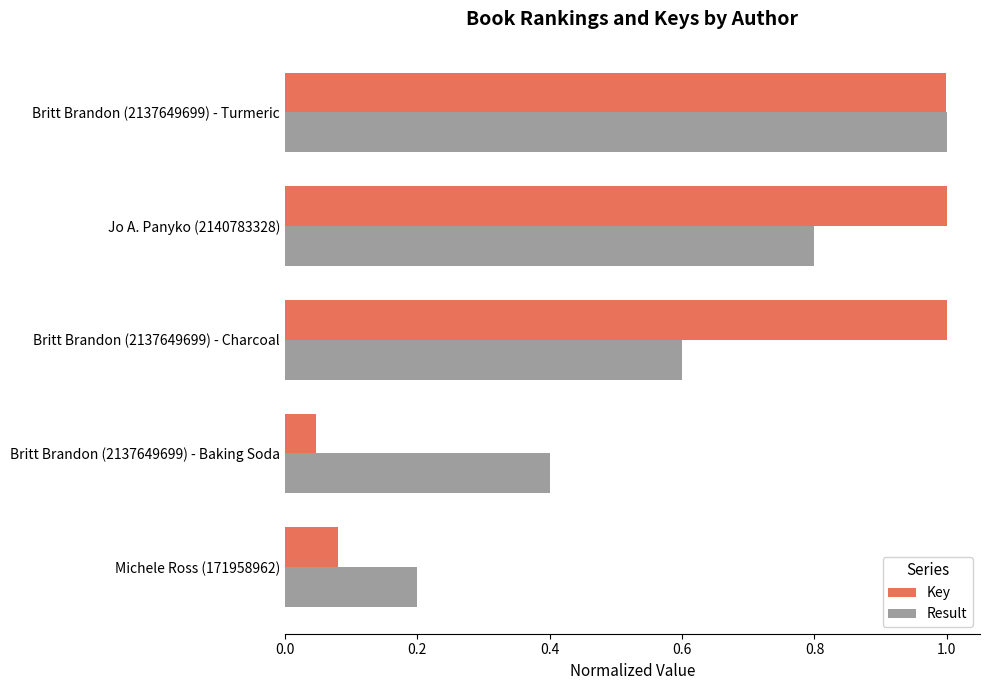

Rank the series at Jo A. Panyko (2140783328) from lowest to highest value.

Result, Key